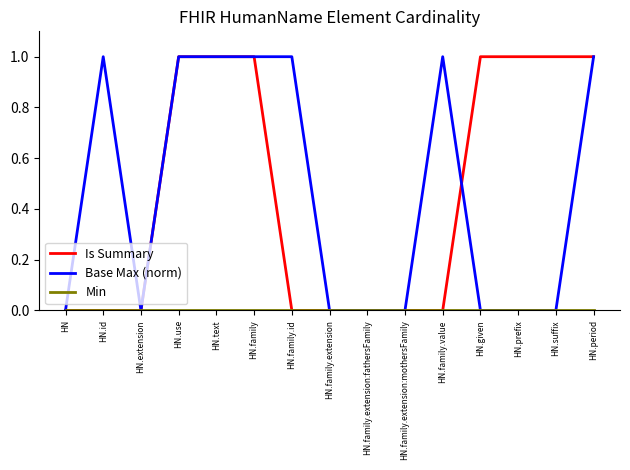

What position from the left is HN.family.extension:mothersFamily?

10